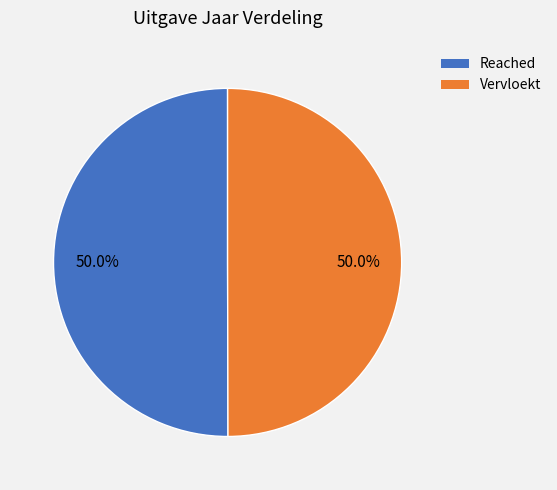

Count the number of slices in the pie.

2